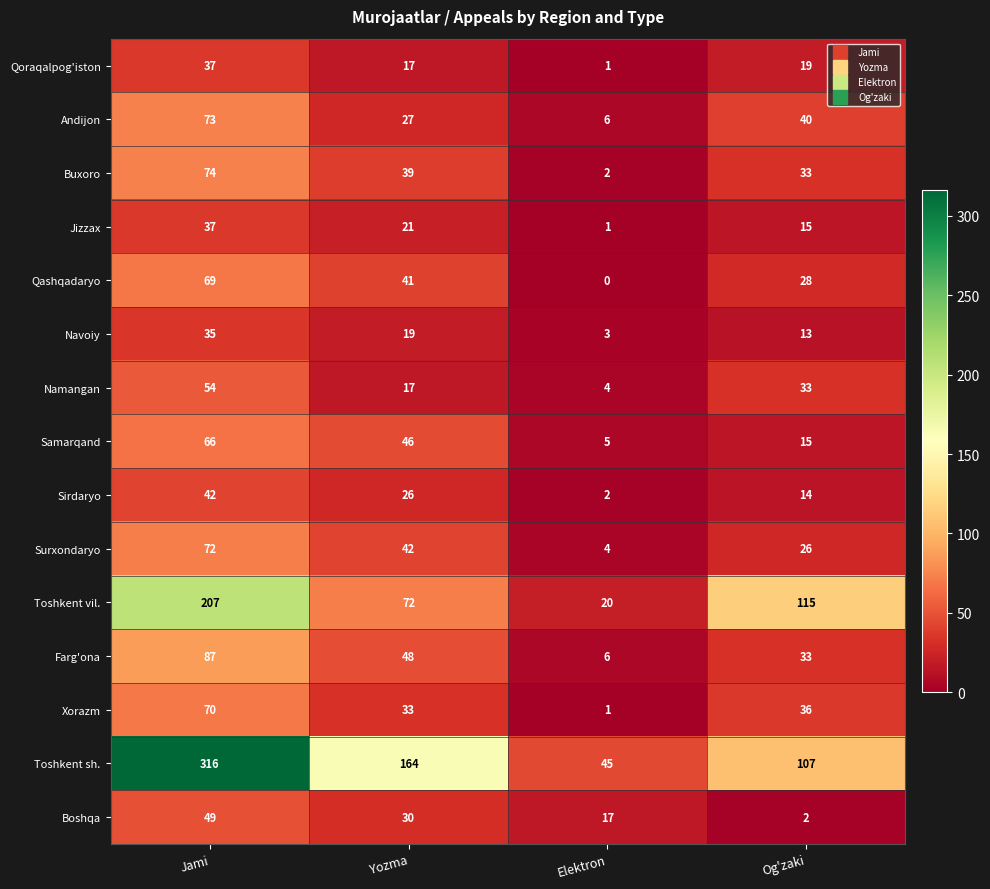

How many data points in Toshkent vil. are less than 115?

2